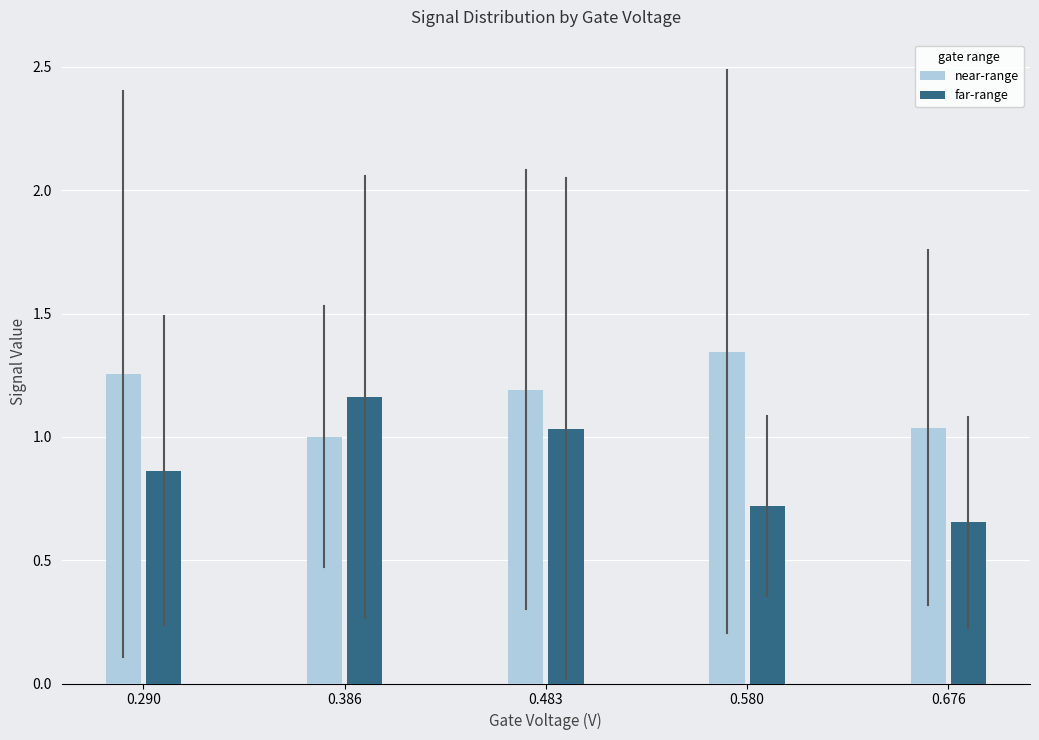

The far-range series shows 1.4 at 0.290. True or false?

False